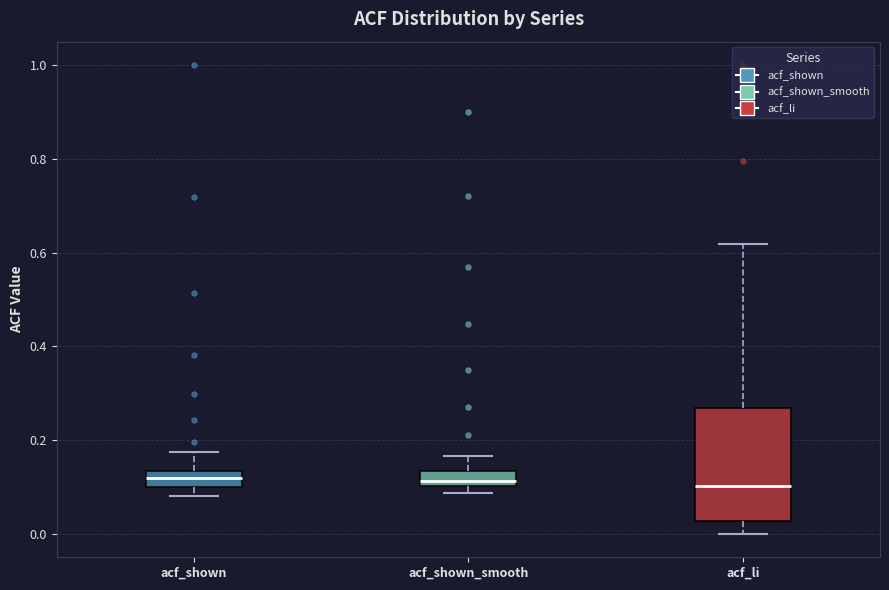

Which box is the tallest, from its lower edge to its upper edge?

acf_li